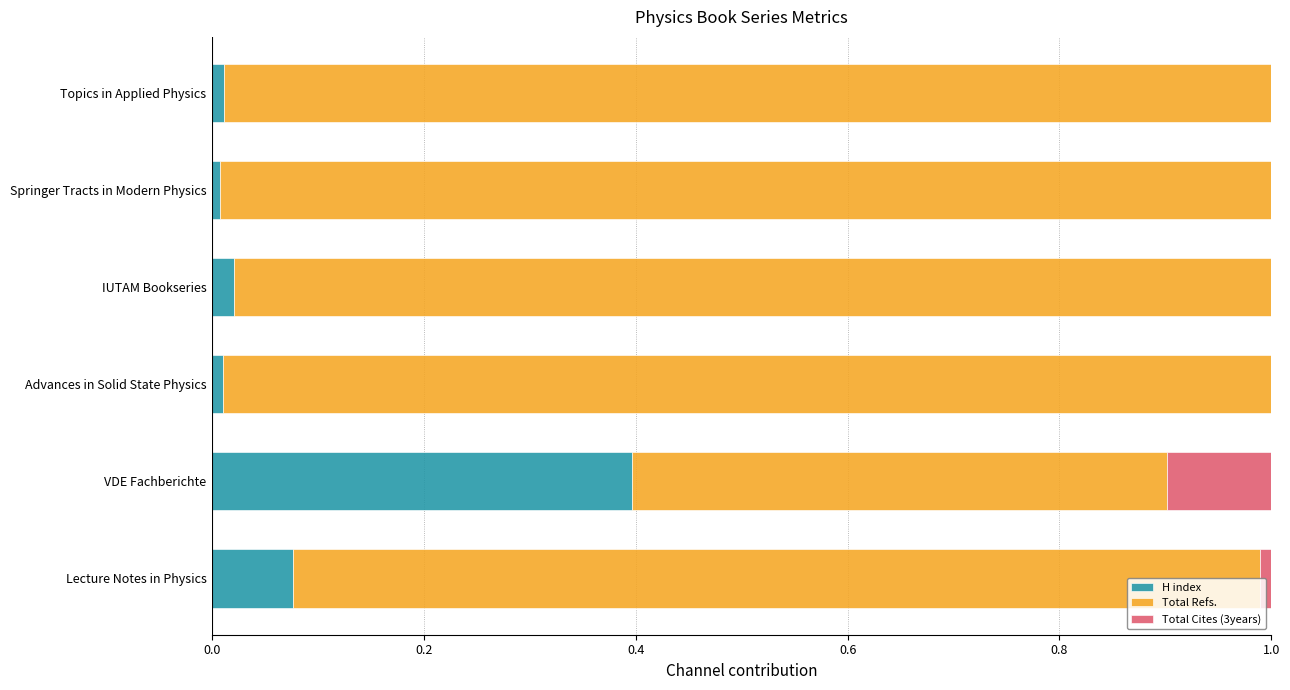

The value of H index at VDE Fachberichte is 0.7. True or false?

False